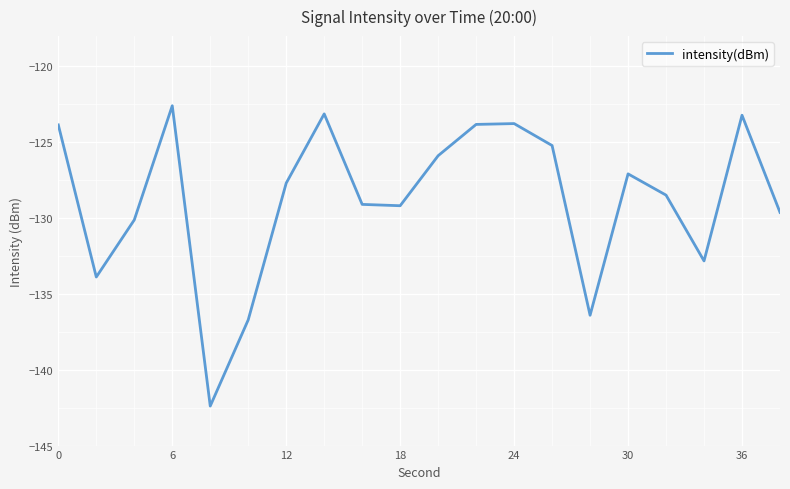

What is the minimum value shown in the chart?

-142.4